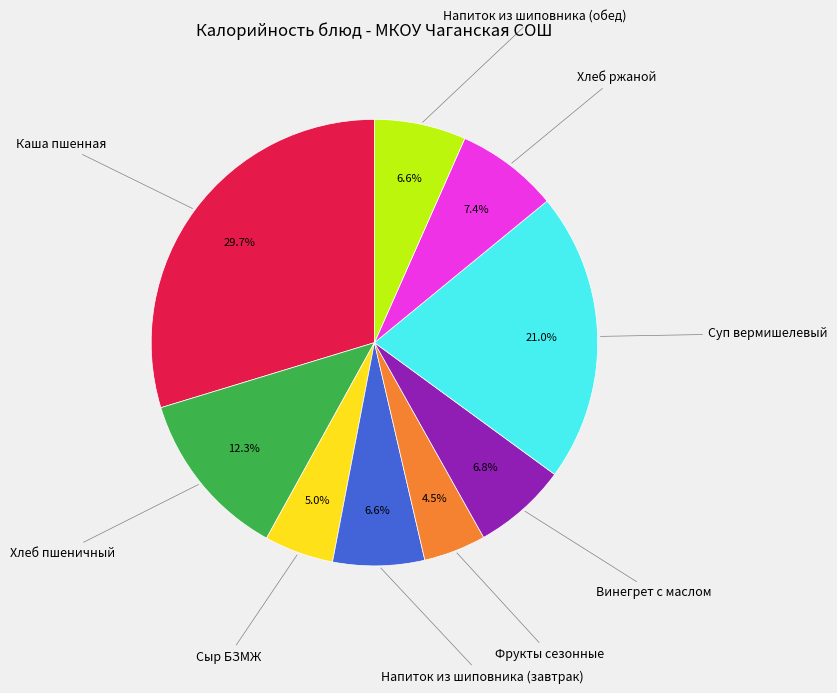

Between Суп вермишелевый and Хлеб пшеничный, which is larger?

Суп вермишелевый